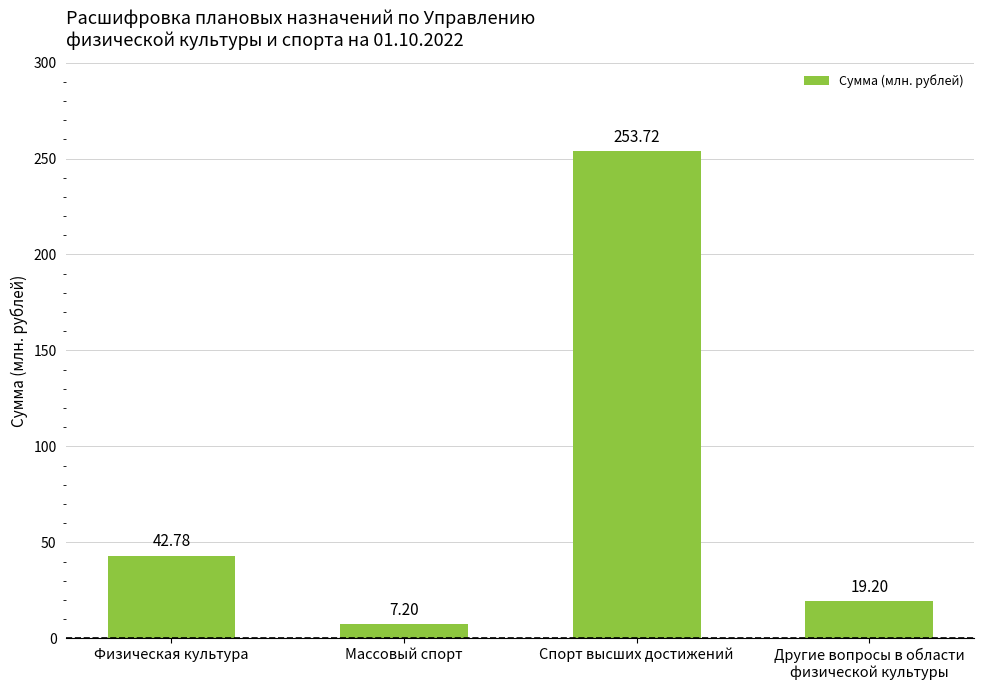

What position from the right is Физическая культура?

4